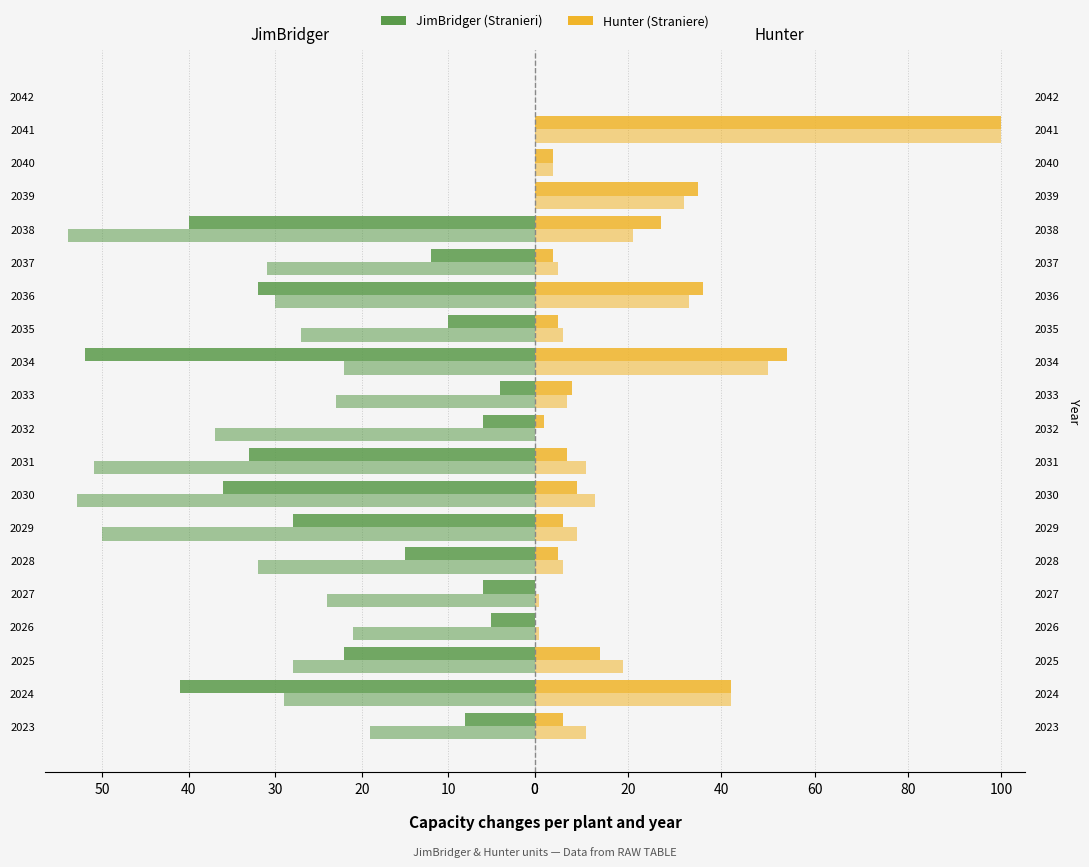

How many data points does each series have?

20